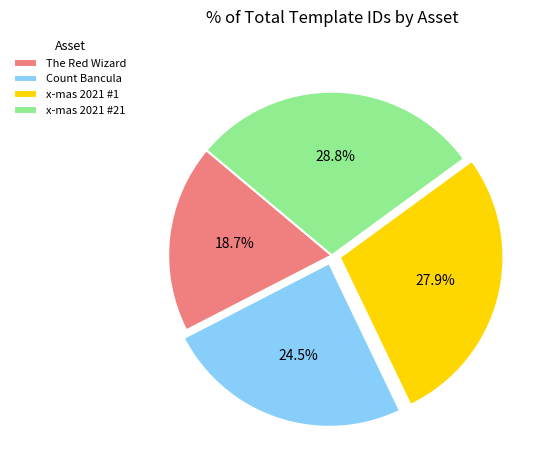

Between x-mas 2021 #21 and x-mas 2021 #1, which is larger?

x-mas 2021 #21